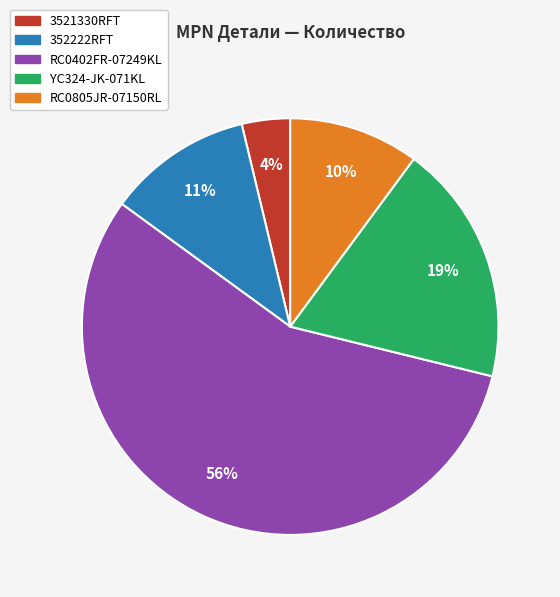

What percentage is the YC324-JK-071KL slice, to the nearest percent?

19%